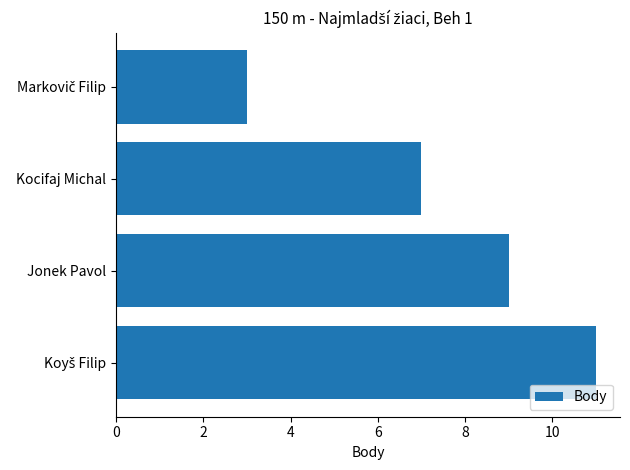

What is the minimum value shown in the chart?

3